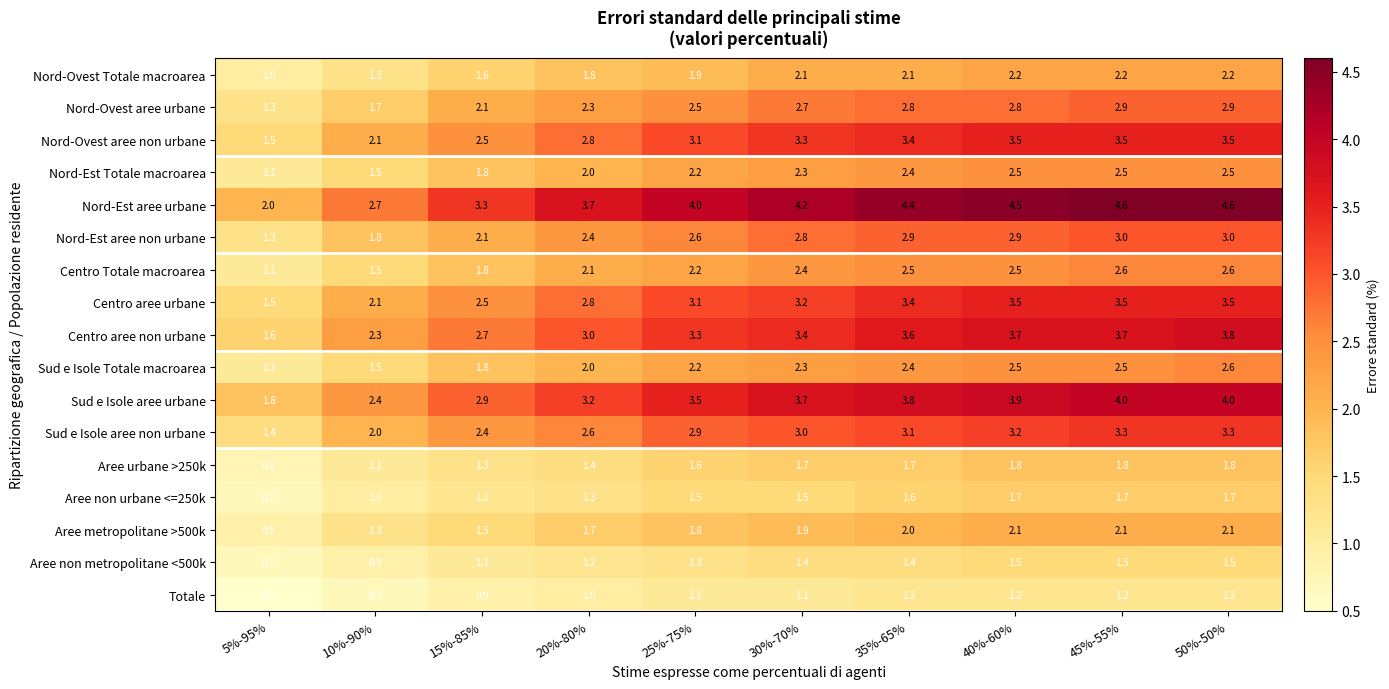

What is the maximum value shown in the chart?

4.6